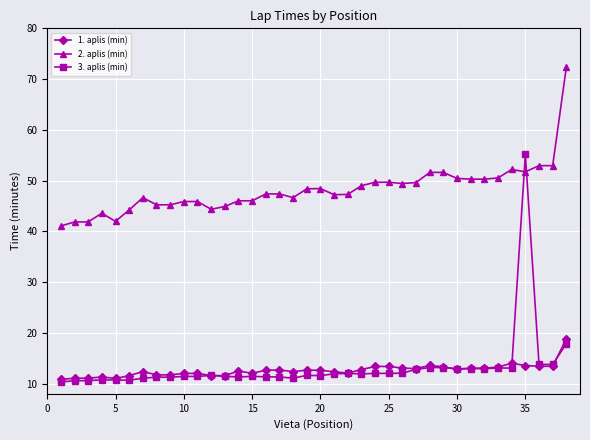

What is the difference between the maximum and minimum values in the 1. aplis (min) series?

8.0